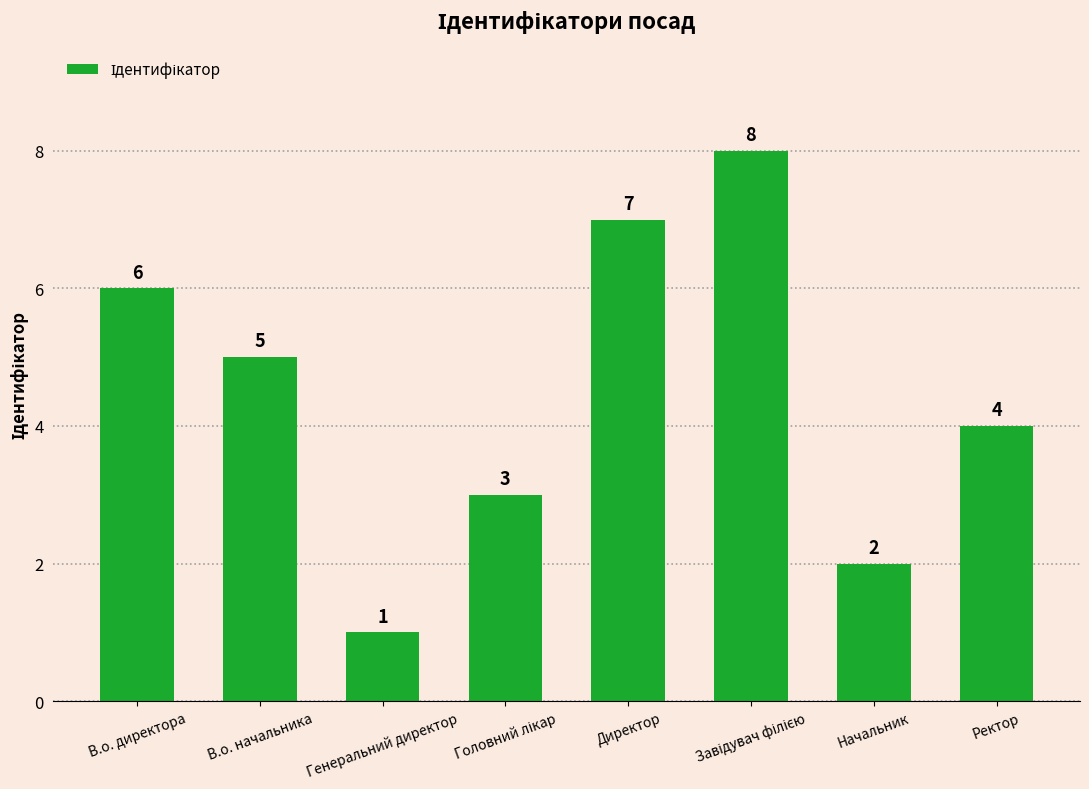

What is the difference between the maximum and second lowest values?

6